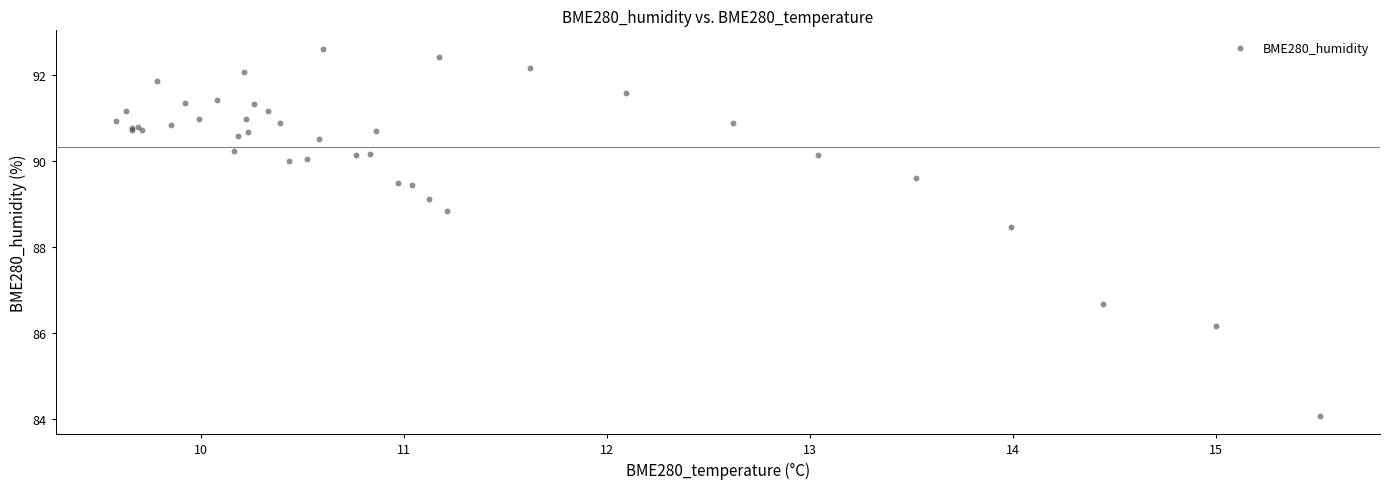

What Y value in the scatter plot is closest to 88?

88.5